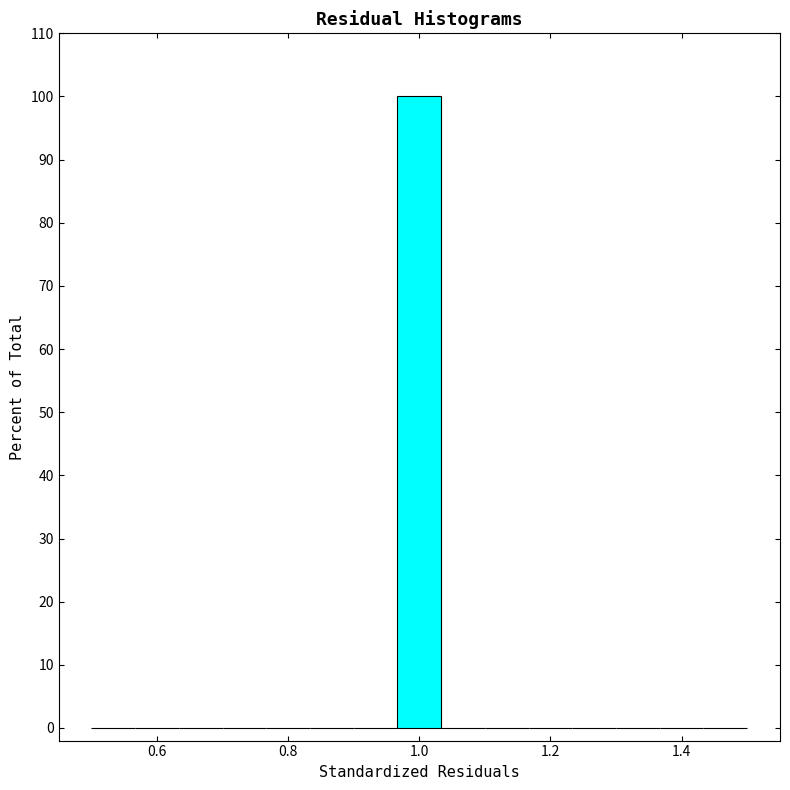

Read against the x-axis, roughly where is the centre of the tallest bar?

1.00